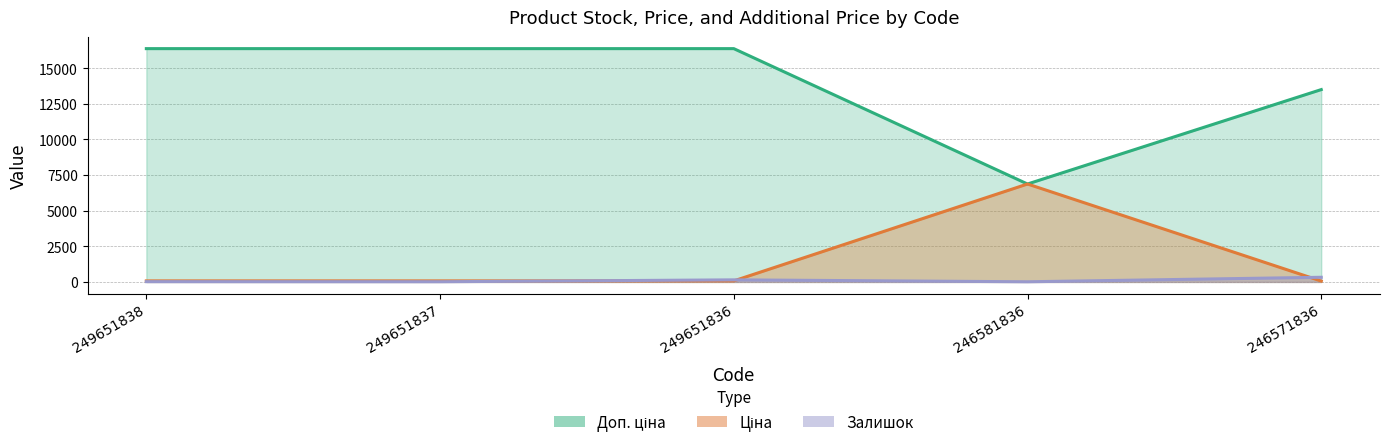

What is the difference between the Доп. ціна values at 249651836 and 246581836?

9497.1